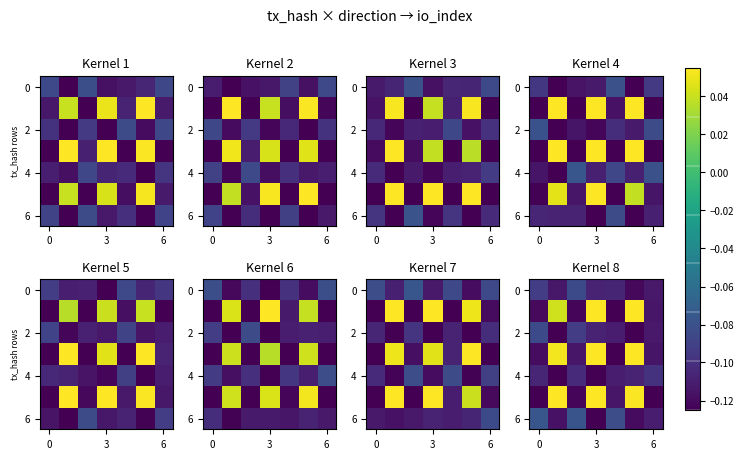

What is the difference between the maximum and minimum values in the 6 series?

0.1